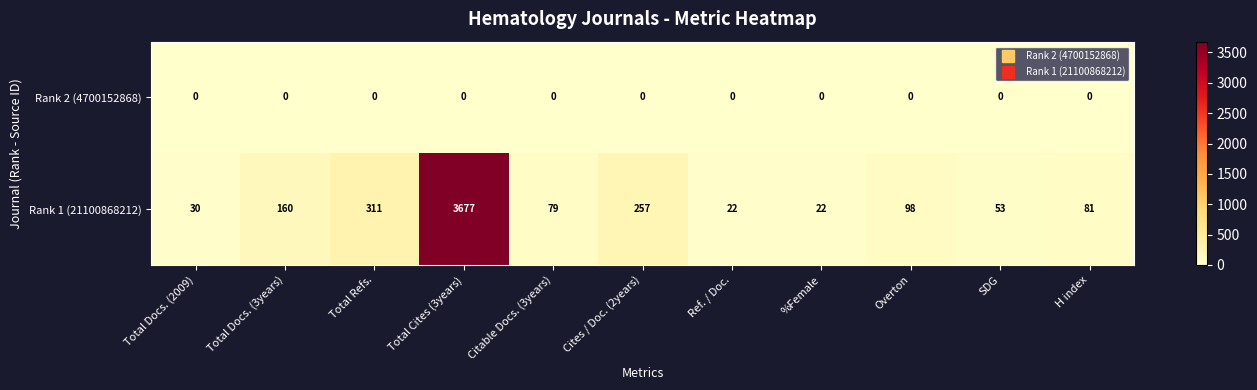

What is the difference between the highest and lowest values at Total Docs. (2009)?

30